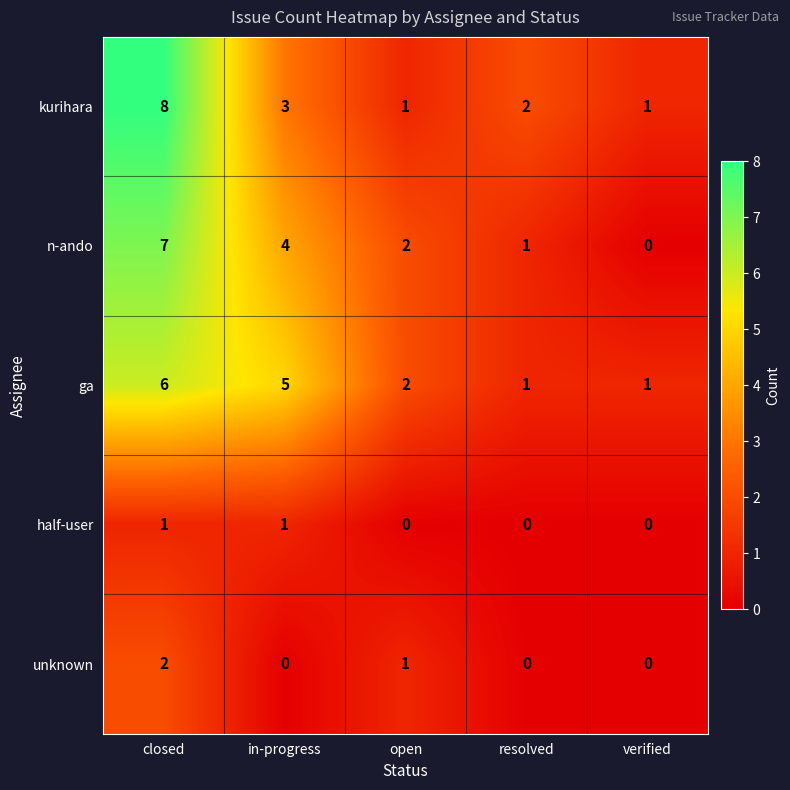

Where does the kurihara series first go above 2?

closed